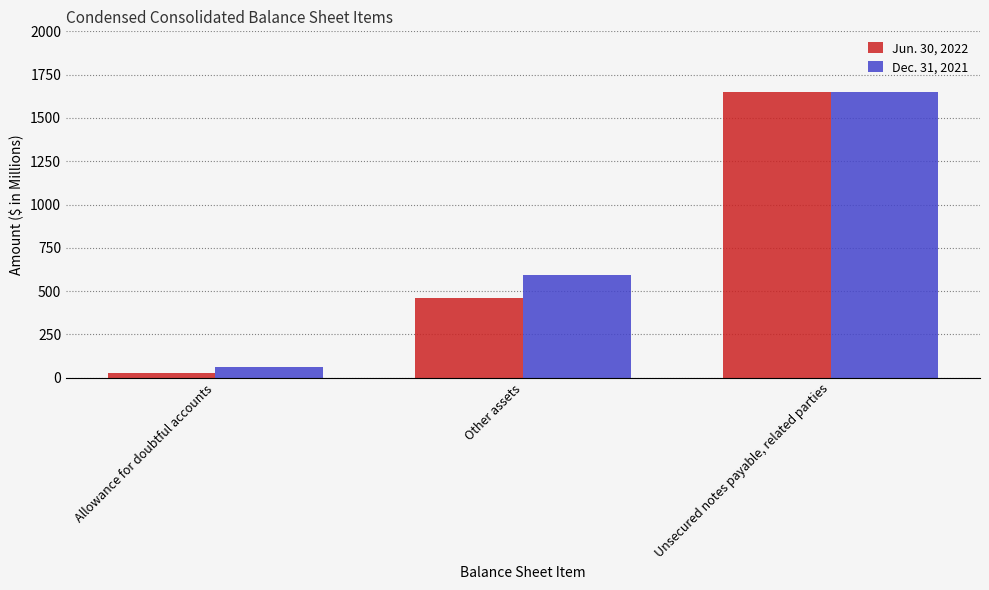

What position from the left is Allowance for doubtful accounts?

1